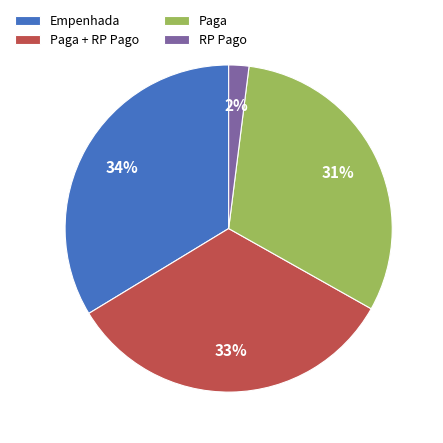

Combined, do RP Pago and Paga account for over 50%?

No